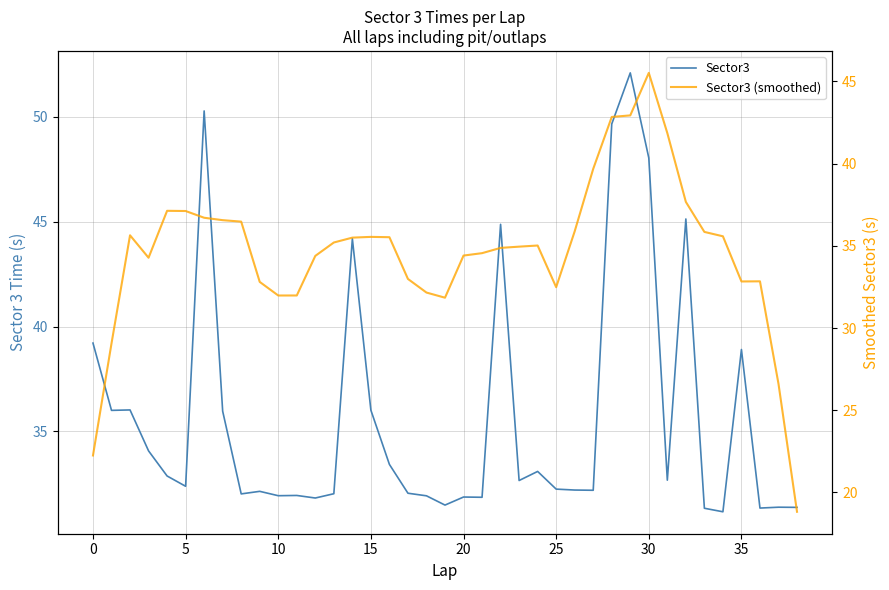

What are all the series names shown in the legend?

Sector3, Sector3 (smoothed)